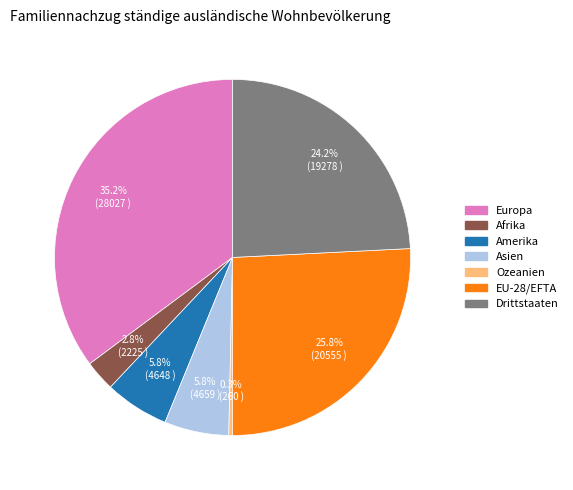

Does EU-28/EFTA account for over 50% of the chart?

No